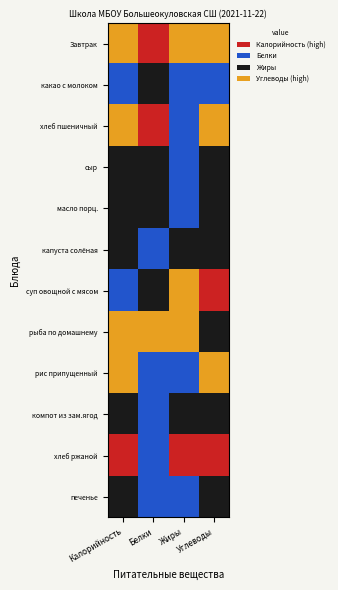

Reading left to right, transcribe all the data shown in this chart.

Завтрак: Калорийность=0.8	Белки=0.5	Жиры=0.9	Углеводы=1.0
какао с молоком: Калорийность=0.3	Белки=0.2	Жиры=0.3	Углеводы=0.3
хлеб пшеничный: Калорийность=1.0	Белки=0.5	Жиры=0.3	Углеводы=0.9
сыр: Калорийность=0.1	Белки=0.2	Жиры=0.3	Углеводы=0.0
масло порц.: Калорийность=0.0	Белки=0.0	Жиры=0.4	Углеводы=0.0
капуста солёная: Калорийность=0.0	Белки=0.5	Жиры=0.1	Углеводы=0.1
суп овощной с мясом: Калорийность=0.4	Белки=0.2	Жиры=1.0	Углеводы=0.5
рыба по домашнему: Калорийность=0.8	Белки=1.0	Жиры=1.0	Углеводы=0.1
рис припущенный: Калорийность=1.0	Белки=0.3	Жиры=0.5	Углеводы=0.9
компот из зам.ягод: Калорийность=0.1	Белки=0.5	Жиры=0.0	Углеводы=0.2
хлеб ржаной: Калорийность=0.5	Белки=0.3	Жиры=0.6	Углеводы=0.5
печенье: Калорийность=0.2	Белки=0.4	Жиры=0.5	Углеводы=0.1